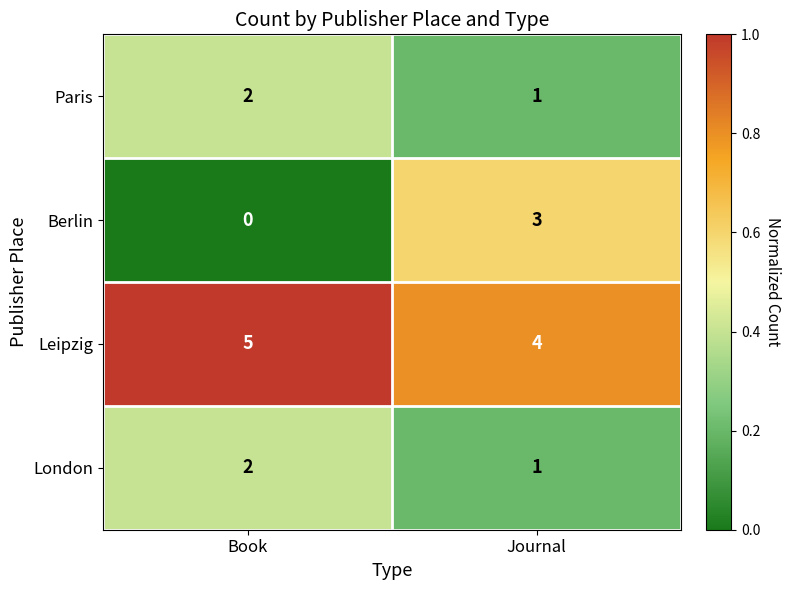

Which series has the largest total across all categories?

Leipzig